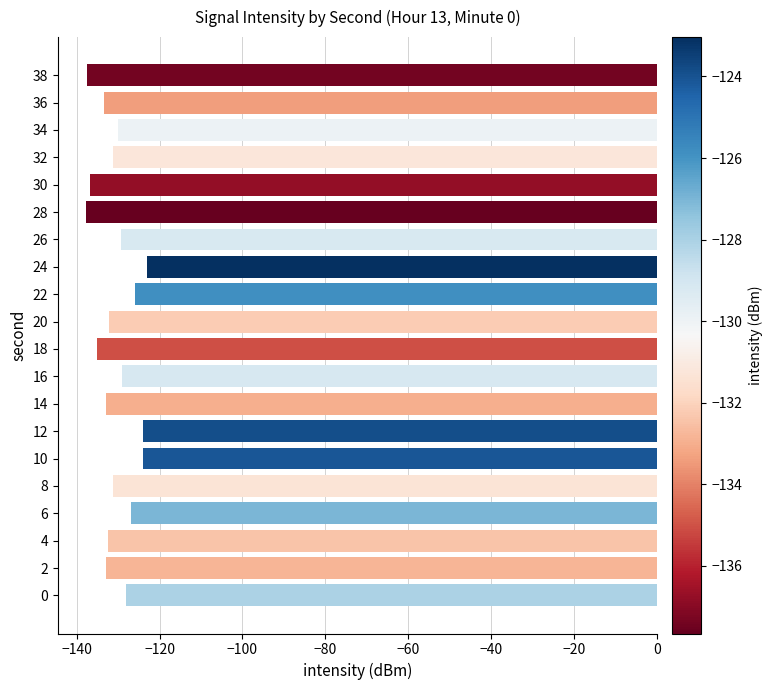

What is the greatest value displayed?

-123.0